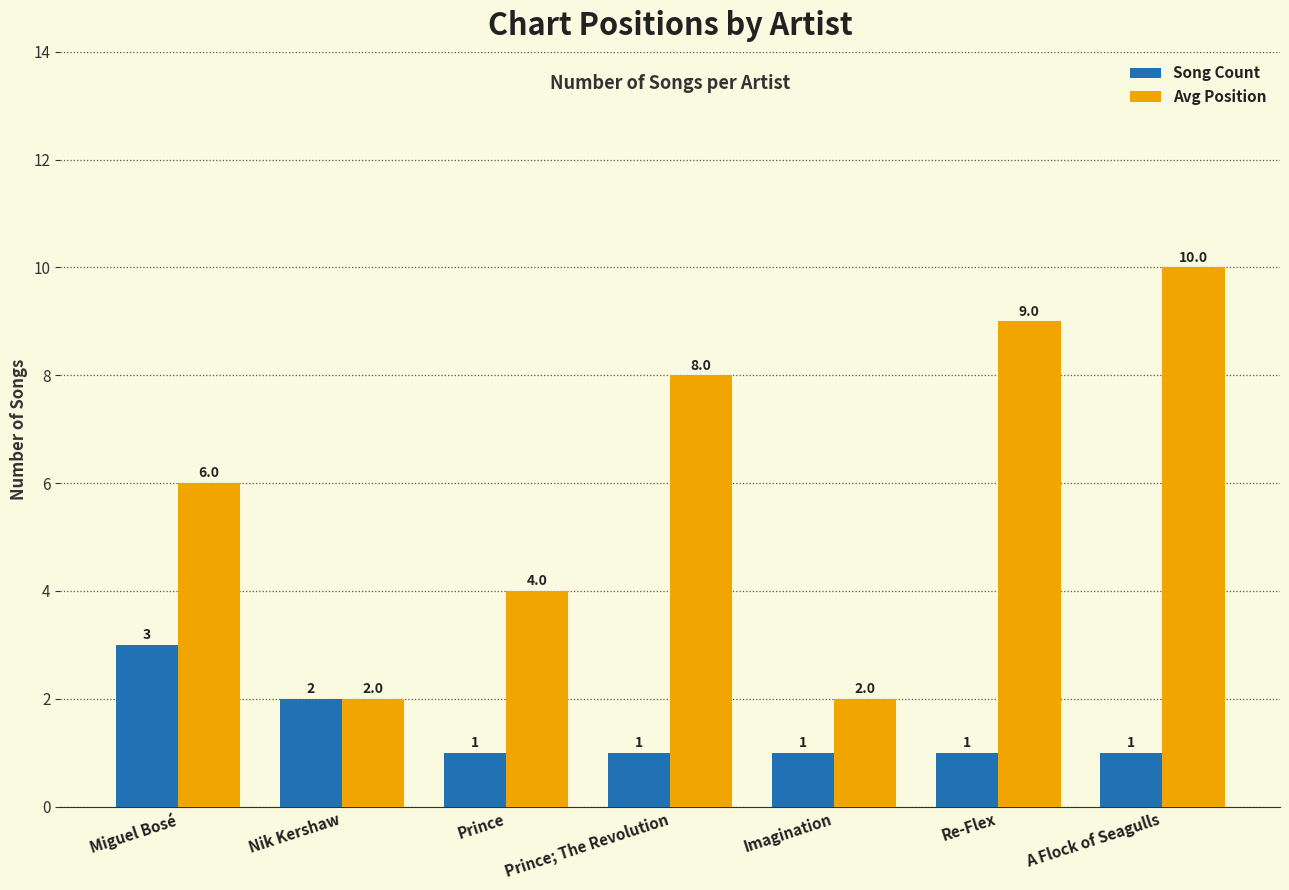

Rank the series by their maximum value, from lowest to highest.

Song Count, Avg Position